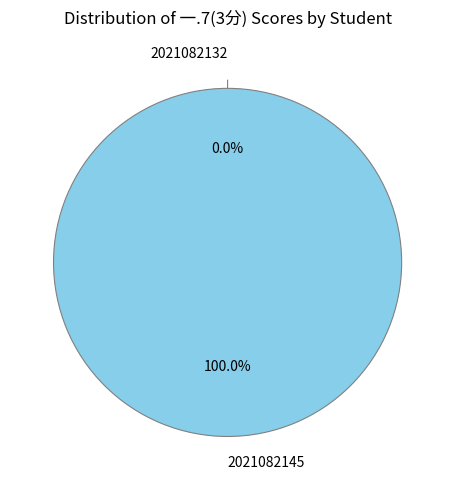

How many slices are in this pie chart?

2